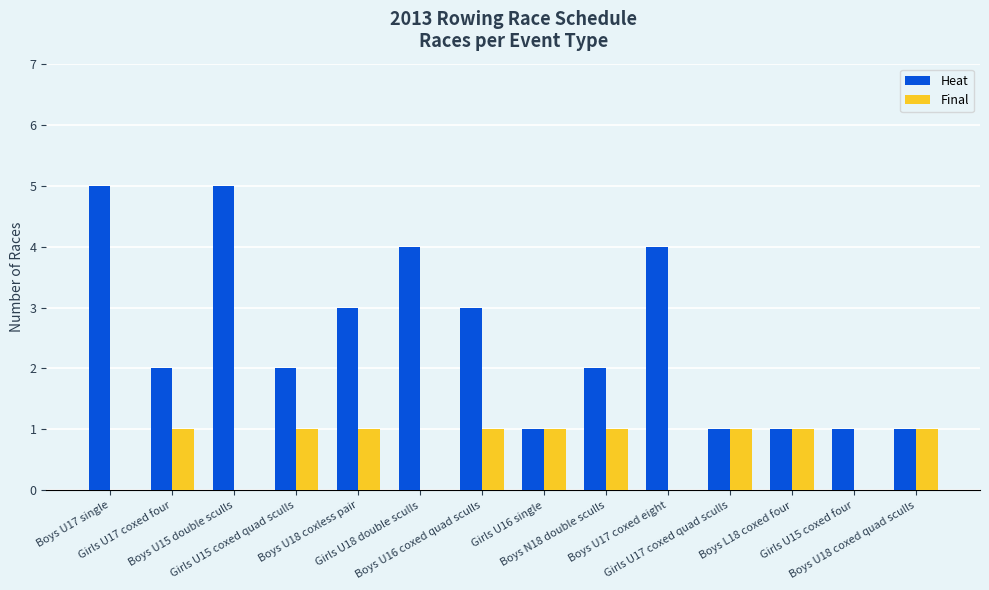

Which series has the largest total across all categories?

Heat